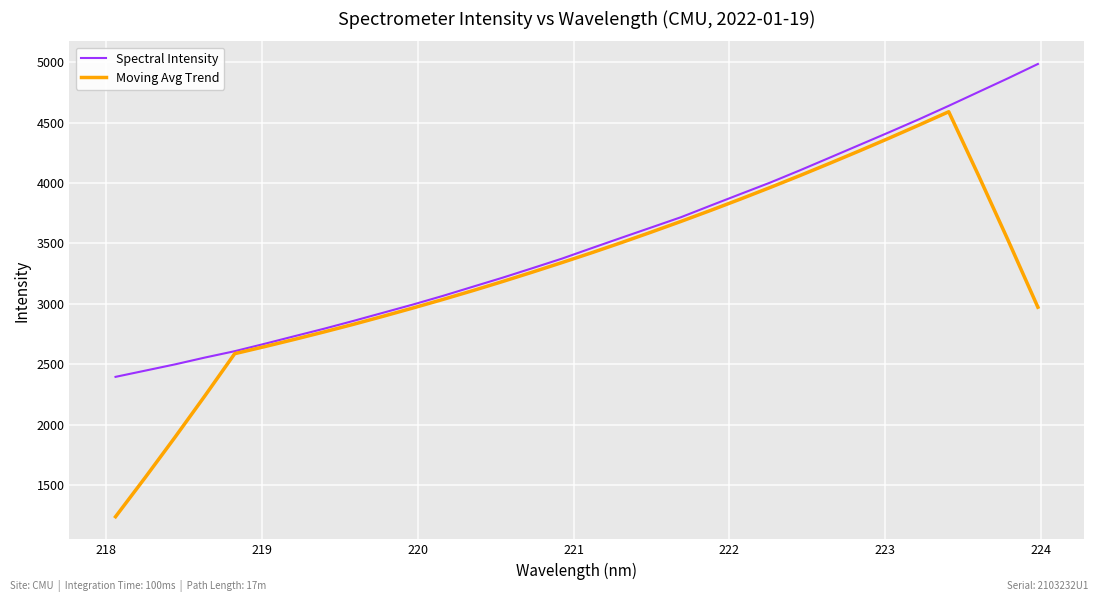

What is the average value of the Moving Avg Trend series?

3267.4